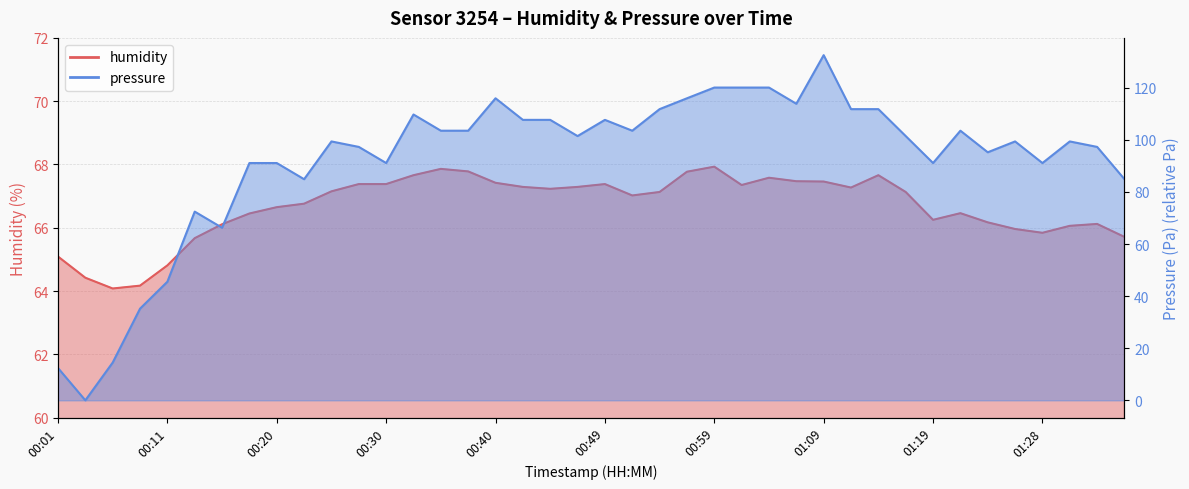

Reading left to right, list all the values displayed in this chart.

humidity: 00:01=65.1	00:03=64.4	00:06=64.1	00:08=64.2	00:11=64.8	00:13=65.7	00:15=66.1	00:18=66.5	00:20=66.7	00:23=66.8	00:25=67.2	00:28=67.4	00:30=67.4	00:32=67.7	00:35=67.9	00:37=67.8	00:40=67.4	00:42=67.3	00:45=67.2	00:47=67.3	00:49=67.4	00:52=67.0	00:54=67.1	00:57=67.8	00:59=67.9	01:02=67.3	01:04=67.6	01:06=67.5	01:09=67.5	01:11=67.3	01:14=67.7	01:16=67.1	01:19=66.2	01:21=66.5	01:23=66.2	01:26=66.0	01:28=65.8	01:31=66.1	01:33=66.1	01:36=65.7
pressure_scaled: 00:01=12.4	00:03=0.0	00:06=14.5	00:08=35.2	00:11=45.5	00:13=72.4	00:15=66.2	00:18=91.1	00:20=91.1	00:23=84.9	00:25=99.4	00:28=97.3	00:30=91.1	00:32=109.7	00:35=103.5	00:37=103.5	00:40=115.9	00:42=107.7	00:45=107.7	00:47=101.4	00:49=107.7	00:52=103.5	00:54=111.8	00:57=115.9	00:59=120.1	01:02=120.1	01:04=120.1	01:06=113.8	01:09=132.5	01:11=111.8	01:14=111.8	01:16=101.4	01:19=91.1	01:21=103.5	01:23=95.2	01:26=99.4	01:28=91.1	01:31=99.4	01:33=97.3	01:36=84.9